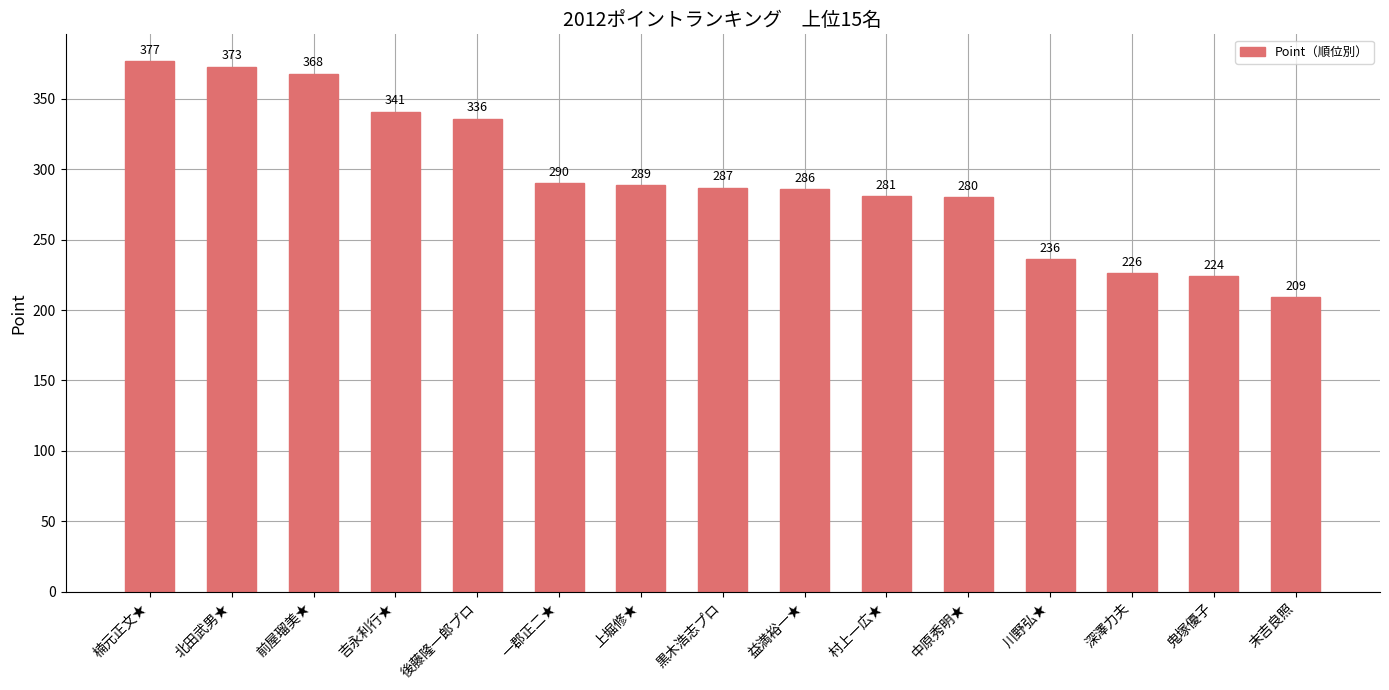

List the labels in order of value, largest first.

楠元正文★, 北田武男★, 前屋瑠美★, 吉永利行★, 後藤隆一郎プロ, 一郡正二★, 上堀修★, 黒木浩志プロ, 益満裕一★, 村上一広★, 中原秀明★, 川野弘★, 深澤力夫, 鬼塚優子, 末吉良照